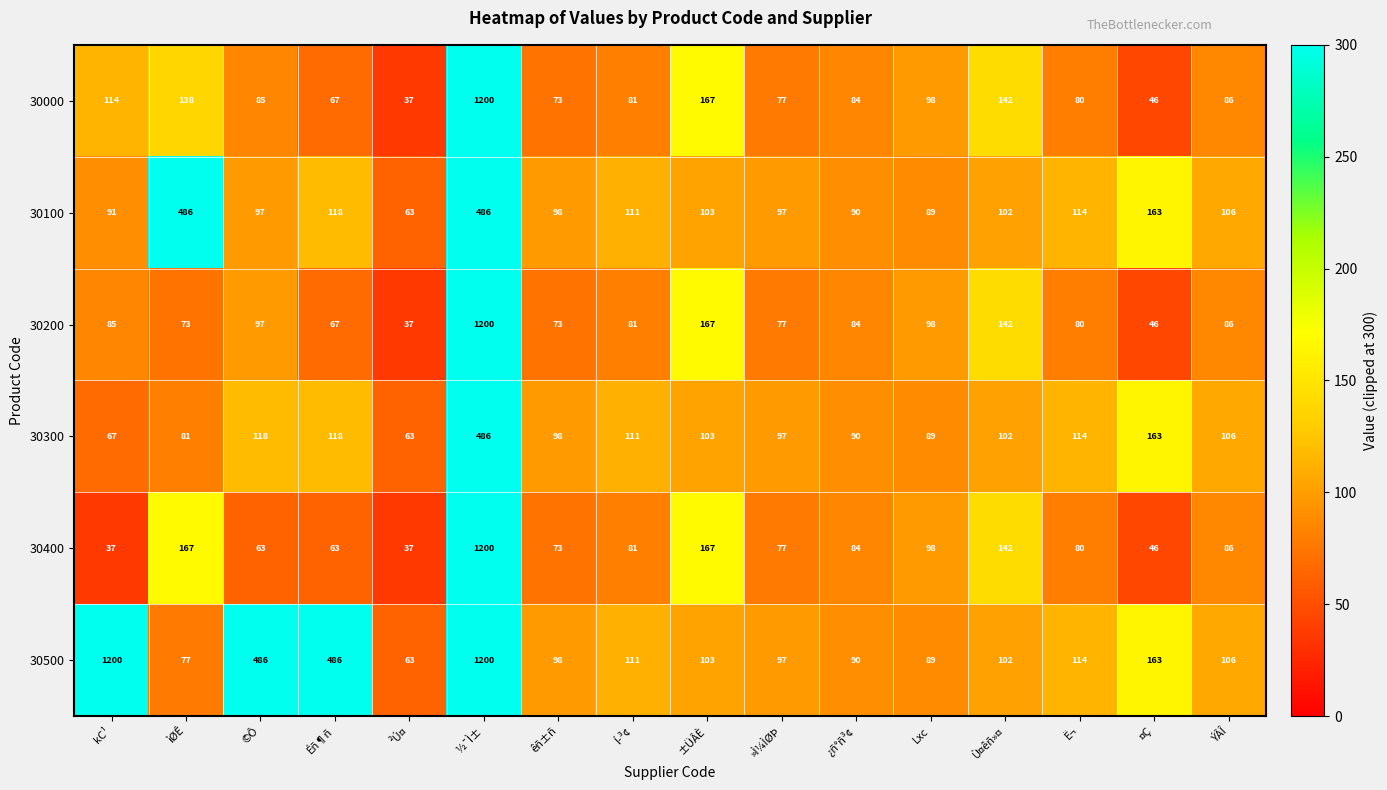

At kC¹, list the series in order from smallest to largest.

30400, 30300, 30200, 30100, 30000, 30500